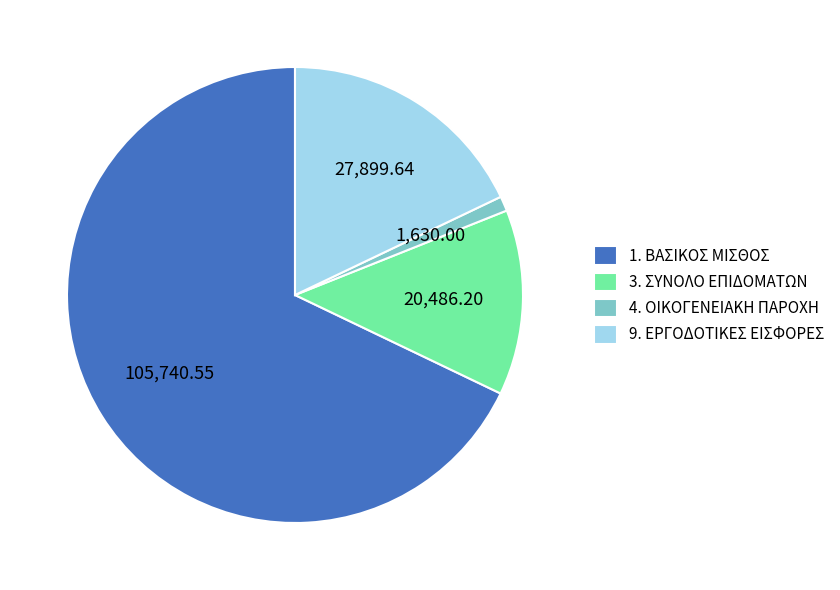

Rank the categories by value from lowest to highest.

4. ΟΙΚΟΓΕΝΕΙΑΚΗ ΠΑΡΟΧΗ, 3. ΣΥΝΟΛΟ ΕΠΙΔΟΜΑΤΩΝ, 9. ΕΡΓΟΔΟΤΙΚΕΣ ΕΙΣΦΟΡΕΣ, 1. ΒΑΣΙΚΟΣ ΜΙΣΘΟΣ